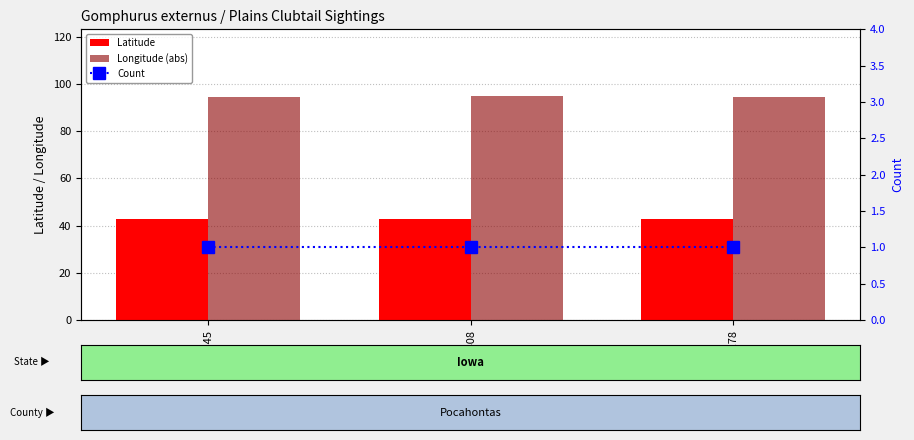

What is the difference between the highest and lowest values at 165278?

93.6